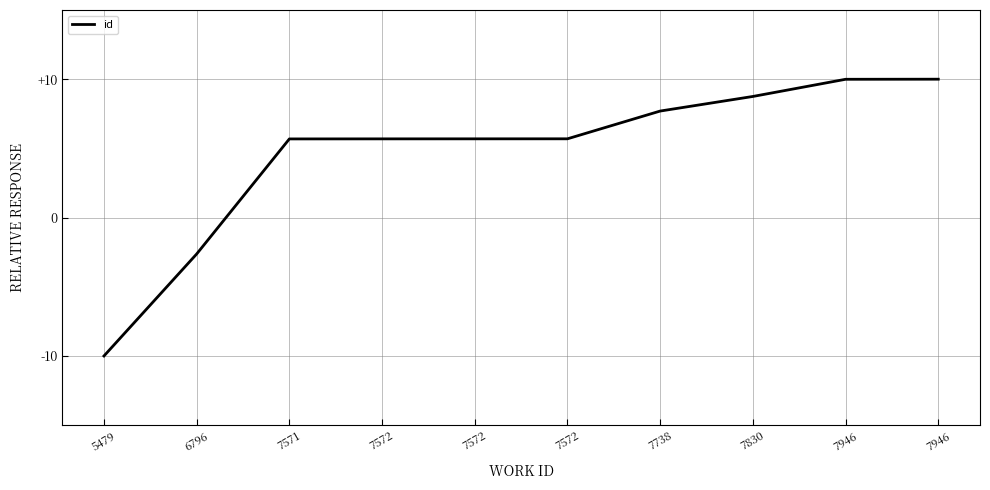

Rank the categories by value from highest to lowest.

7946, 7946, 7830, 7738, 7572, 7572, 7572, 7571, 6796, 5479